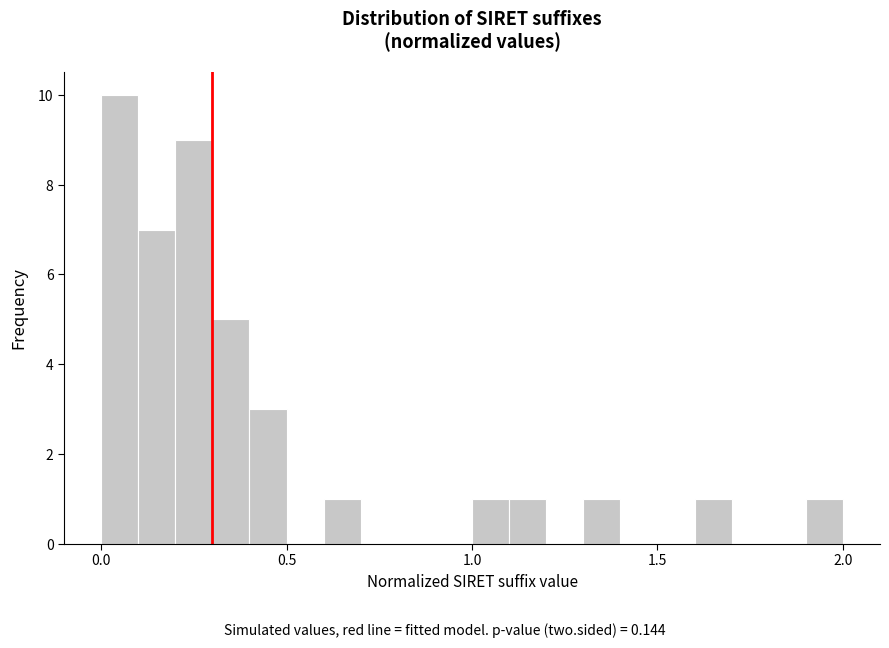

Read against the x-axis, roughly where is the centre of the tallest bar?

0.05